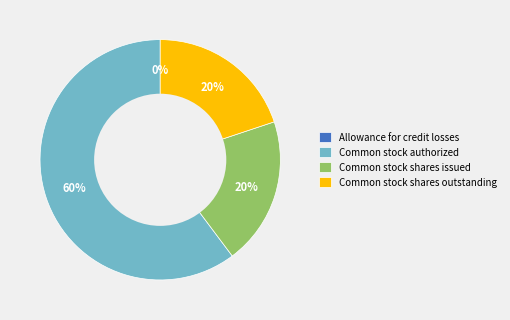

To the nearest percent, what is the difference between the Common stock shares issued and Common stock authorized slice percentages?

40%